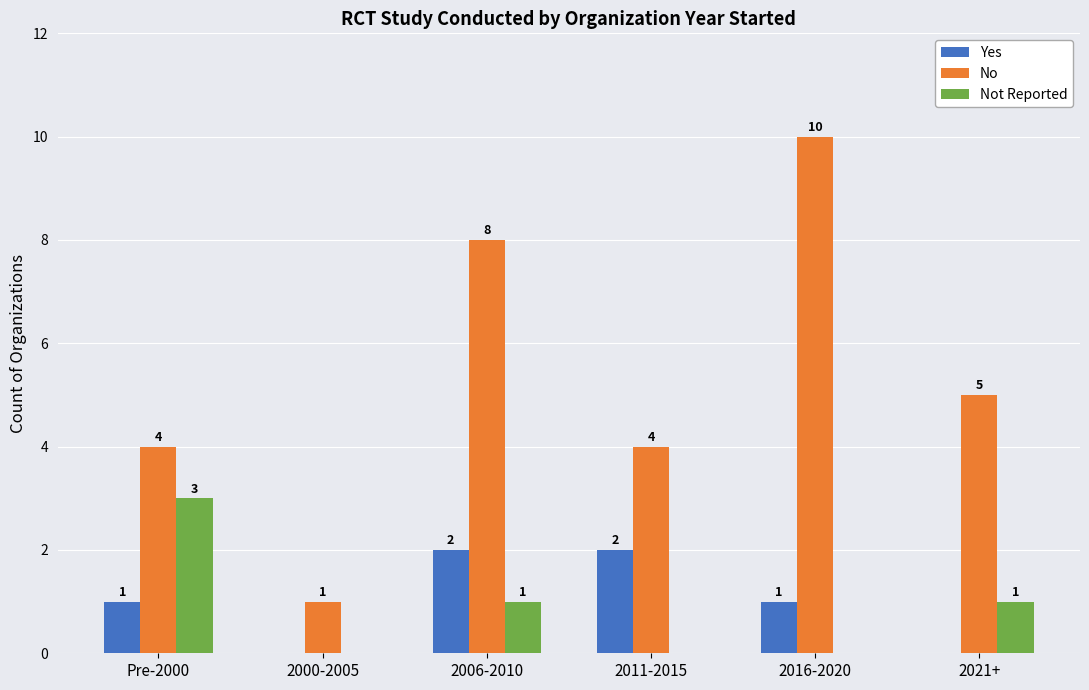

What is the maximum value for Not Reported?

3